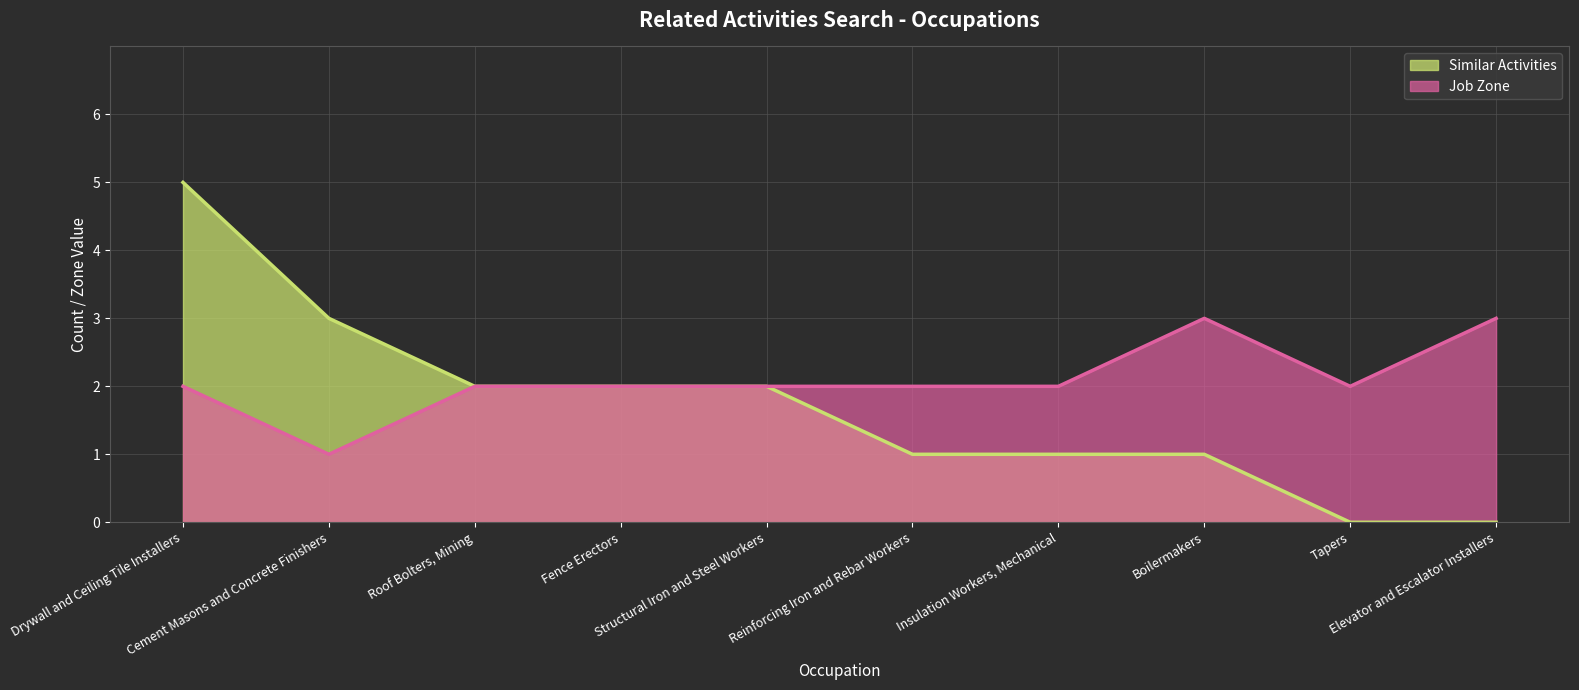

Is it true that Job Zone equals 3 at Tapers?

False